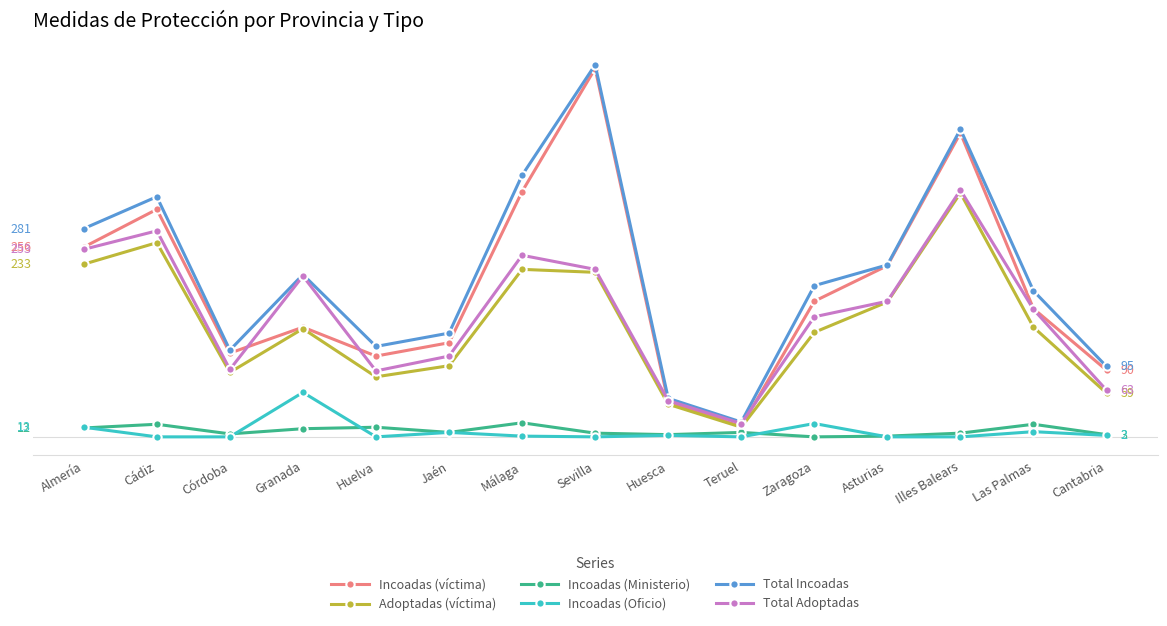

What are all the series names shown in the legend?

Incoadas (víctima), Adoptadas (víctima), Incoadas (Ministerio), Incoadas (Oficio), Total Incoadas, Total Adoptadas